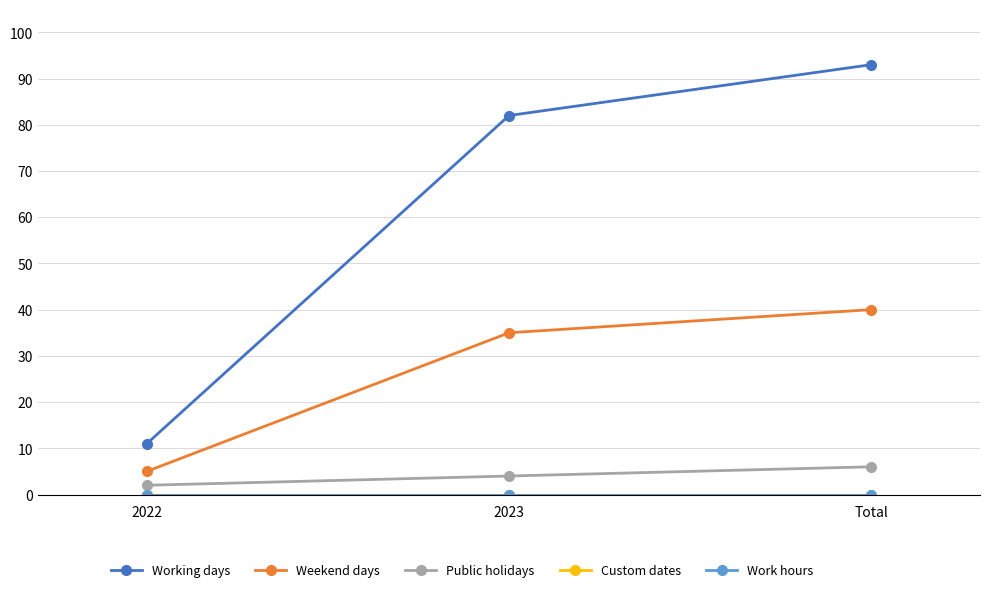

At which label does Working days reach its peak?

Total